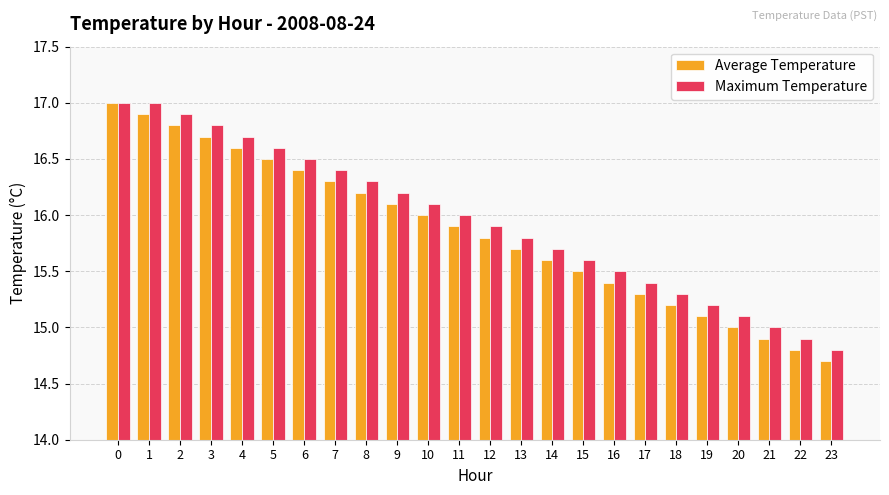

The Maximum Temperature series shows 16.0 at 11. True or false?

True